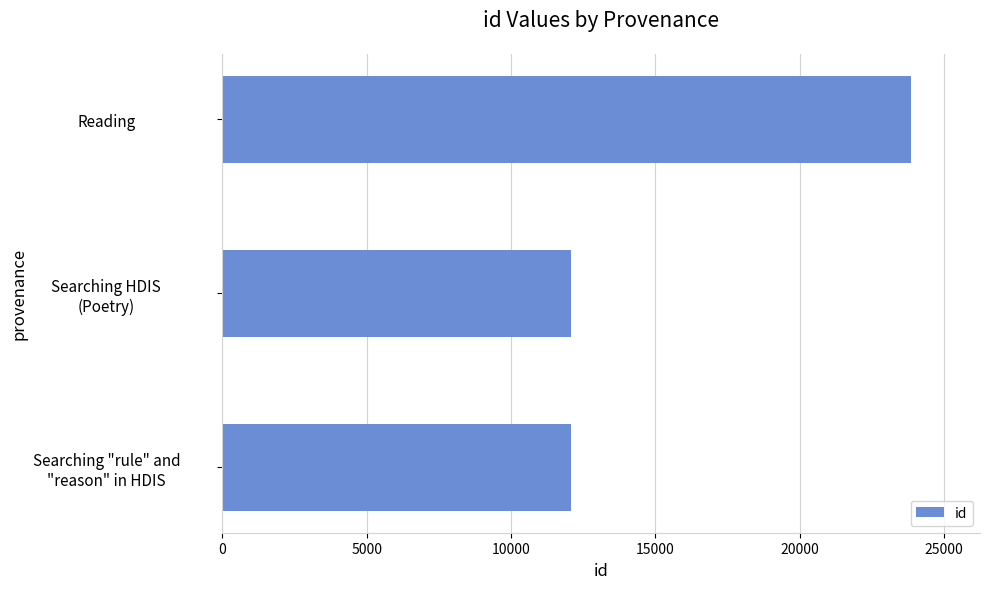

The value at Reading is 36128. True or false?

False